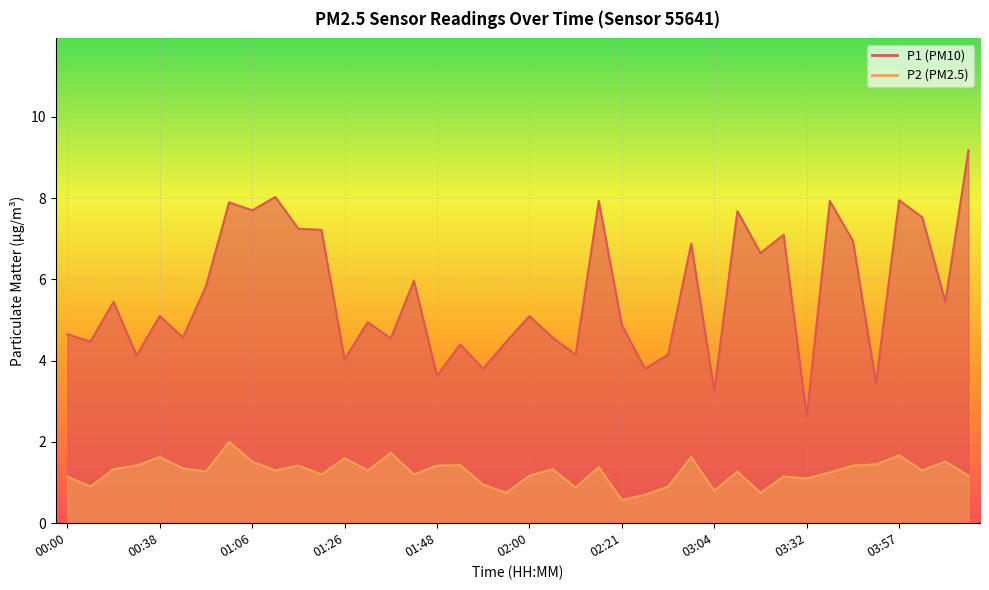

Is it true that P2 equals 1.4 at 00:41?

True